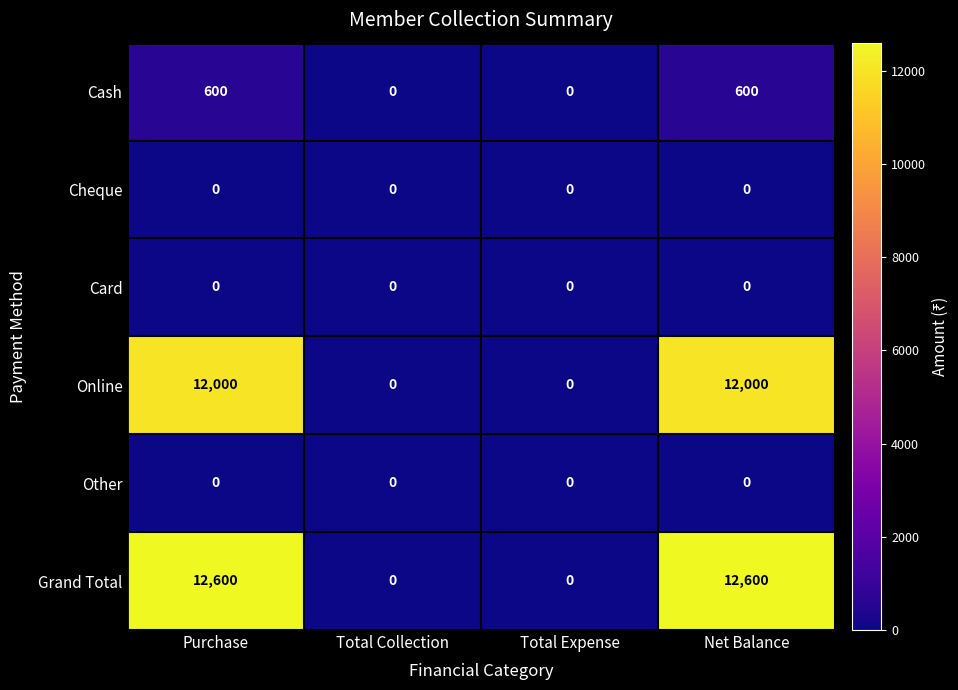

Between Total Collection and Net Balance, which series saw the biggest shift?

Grand Total